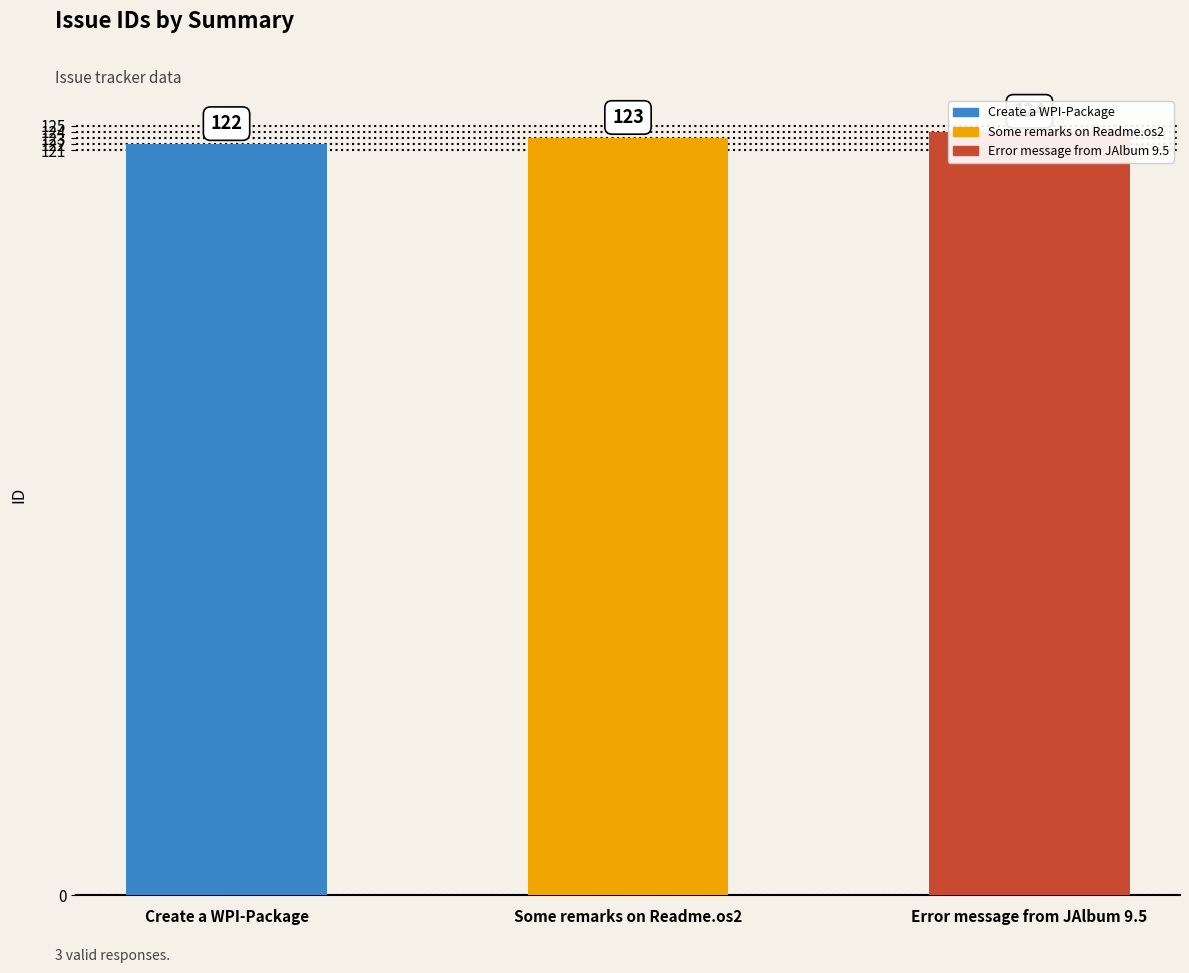

Where does the data first go above 123?

Error message from JAlbum 9.5